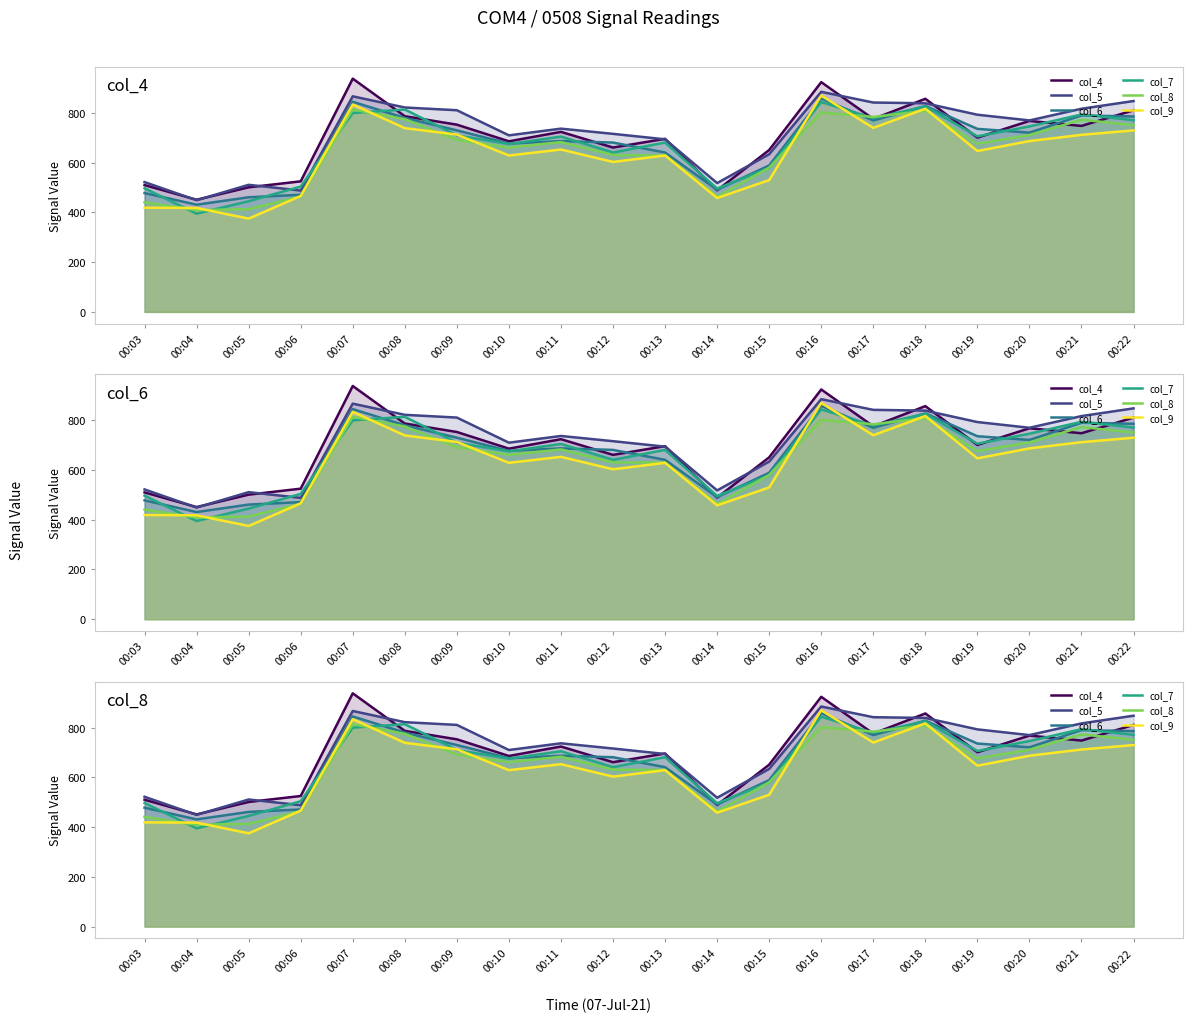

Where is the first local maximum for col_7?

00:08